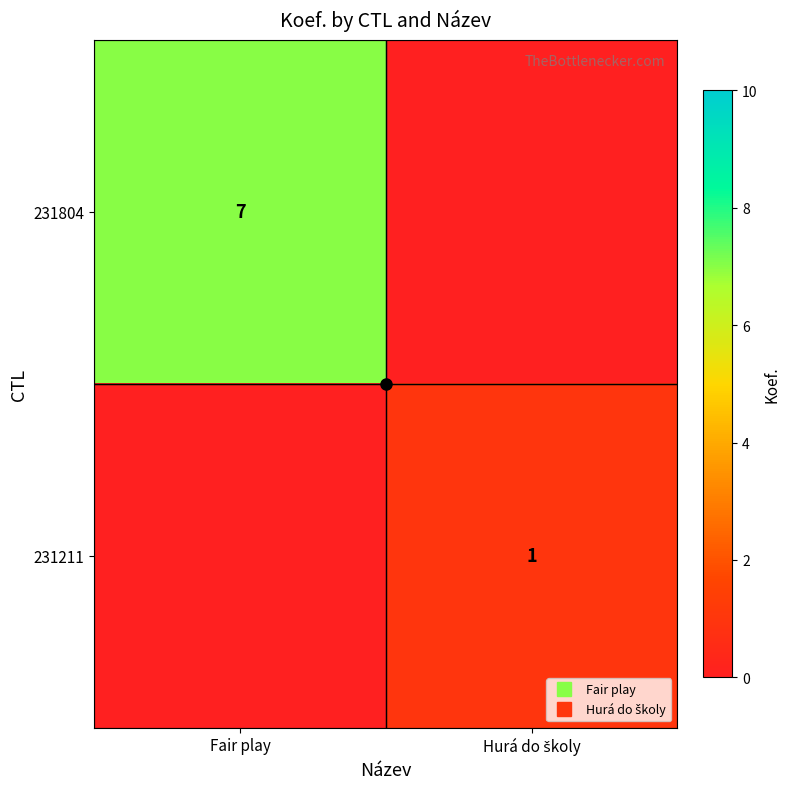

Rank the categories by 231804 value from highest to lowest.

Fair play, Hurá do školy